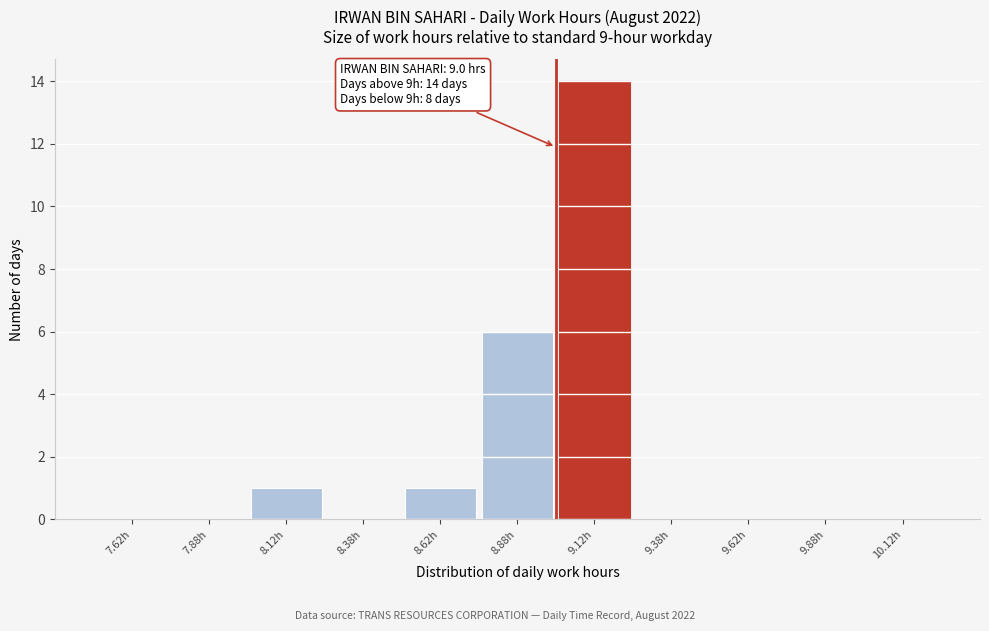

Which range on the x-axis has the tallest bar?

9.00 to 9.25